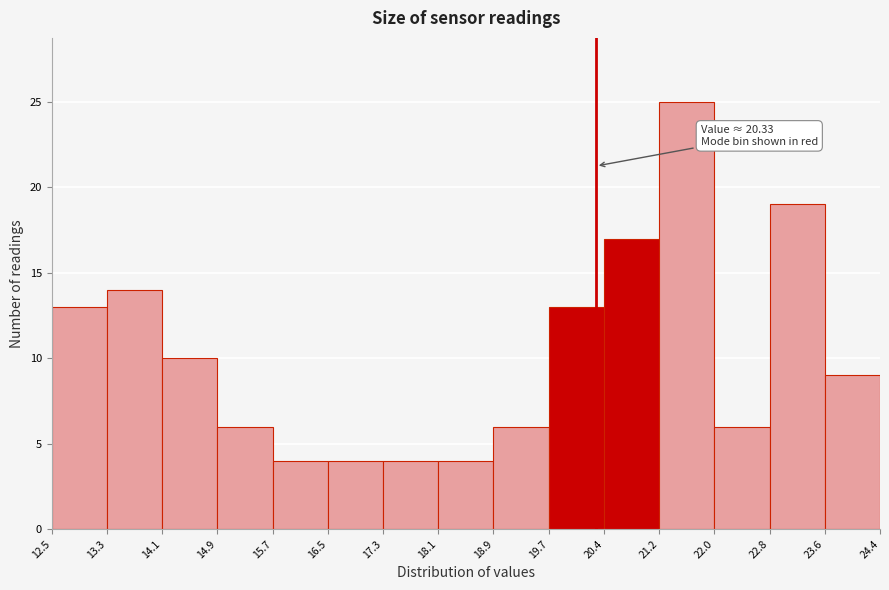

Over which range of the x-axis is the bar tallest?

21.2 to 22.0